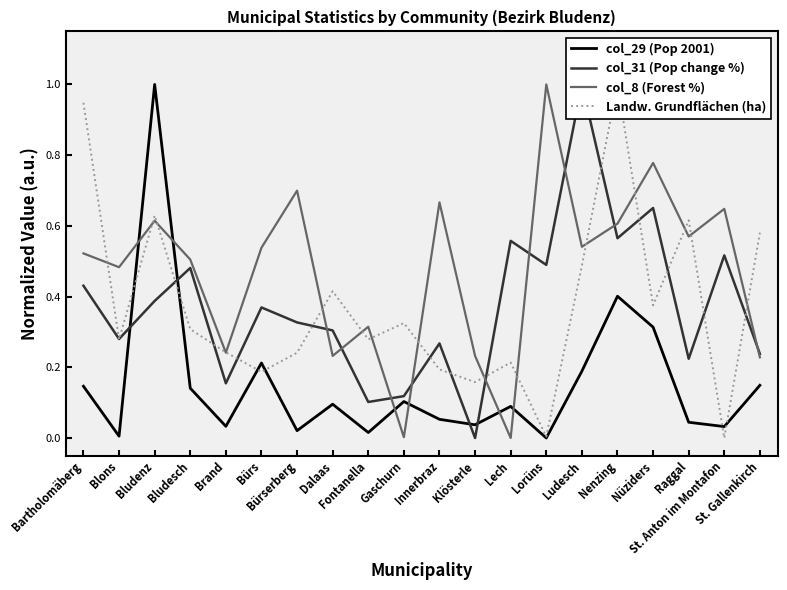

Reading right to left, what are all the values shown in this chart?

col_29 (Pop 2001): St. Gallenkirch=0.1	St. Anton im Montafon=0.0	Raggal=0.0	Nüziders=0.3	Nenzing=0.4	Ludesch=0.2	Lorüns=0.0	Lech=0.1	Klösterle=0.0	Innerbraz=0.1	Gaschurn=0.1	Fontanella=0.0	Dalaas=0.1	Bürserberg=0.0	Bürs=0.2	Brand=0.0	Bludesch=0.1	Bludenz=1.0	Blons=0.0	Bartholomäberg=0.1
col_31 (Pop change %): St. Gallenkirch=0.2	St. Anton im Montafon=0.5	Raggal=0.2	Nüziders=0.7	Nenzing=0.6	Ludesch=1.0	Lorüns=0.5	Lech=0.6	Klösterle=0.0	Innerbraz=0.3	Gaschurn=0.1	Fontanella=0.1	Dalaas=0.3	Bürserberg=0.3	Bürs=0.4	Brand=0.2	Bludesch=0.5	Bludenz=0.4	Blons=0.3	Bartholomäberg=0.4
col_8 (Forest %): St. Gallenkirch=0.2	St. Anton im Montafon=0.6	Raggal=0.6	Nüziders=0.8	Nenzing=0.6	Ludesch=0.5	Lorüns=1.0	Lech=0.0	Klösterle=0.2	Innerbraz=0.7	Gaschurn=0.0	Fontanella=0.3	Dalaas=0.2	Bürserberg=0.7	Bürs=0.5	Brand=0.2	Bludesch=0.5	Bludenz=0.6	Blons=0.5	Bartholomäberg=0.5
Landw. Grundflächen (ha): St. Gallenkirch=0.6	St. Anton im Montafon=0.0	Raggal=0.6	Nüziders=0.4	Nenzing=1.0	Ludesch=0.5	Lorüns=0.0	Lech=0.2	Klösterle=0.2	Innerbraz=0.2	Gaschurn=0.3	Fontanella=0.3	Dalaas=0.4	Bürserberg=0.2	Bürs=0.2	Brand=0.2	Bludesch=0.3	Bludenz=0.6	Blons=0.3	Bartholomäberg=0.9